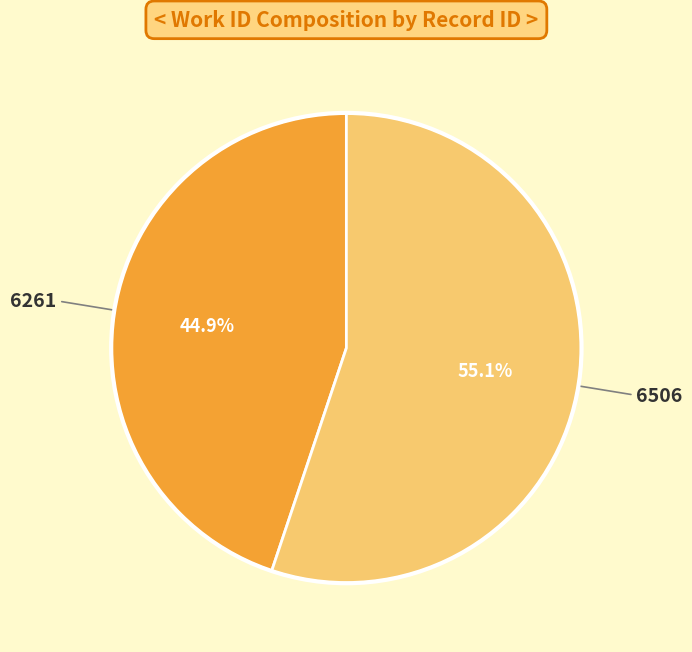

Which has a higher value, 6261 or 6506?

6506